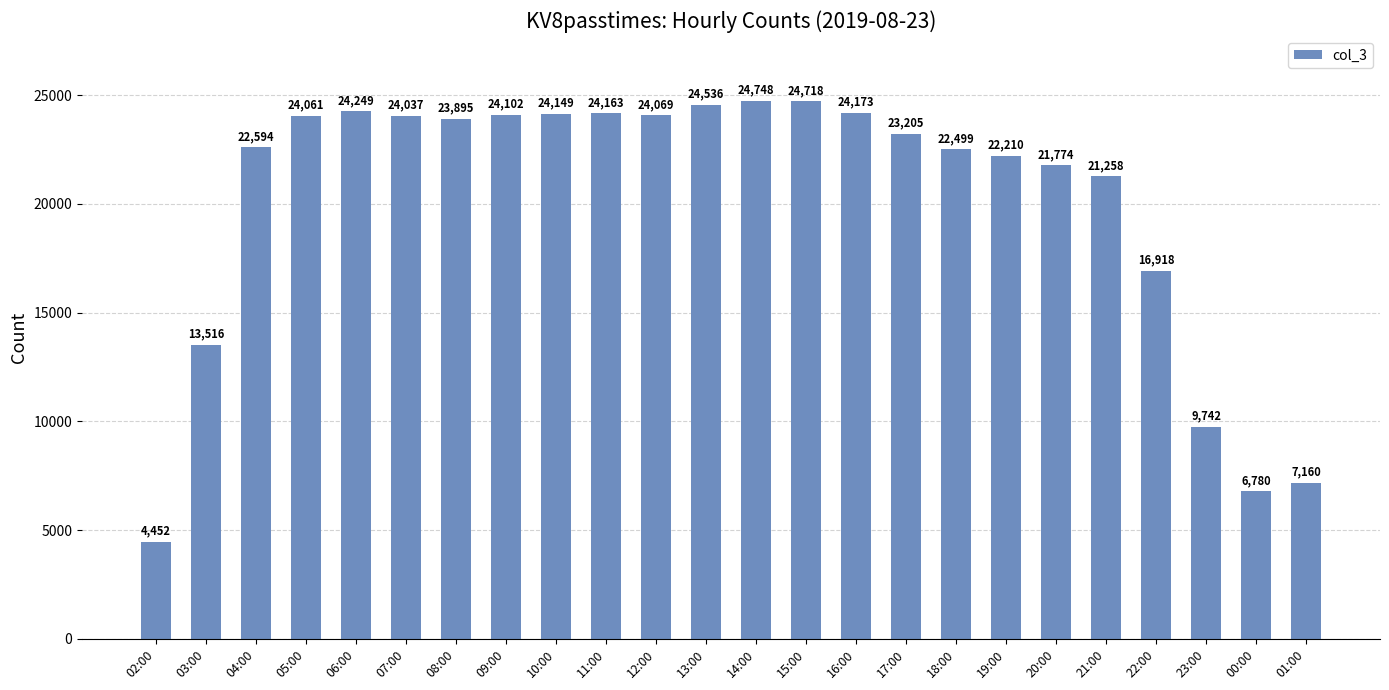

Rank the categories by value from lowest to highest.

02:00, 00:00, 01:00, 23:00, 03:00, 22:00, 21:00, 20:00, 19:00, 18:00, 04:00, 17:00, 08:00, 07:00, 05:00, 12:00, 09:00, 10:00, 11:00, 16:00, 06:00, 13:00, 15:00, 14:00